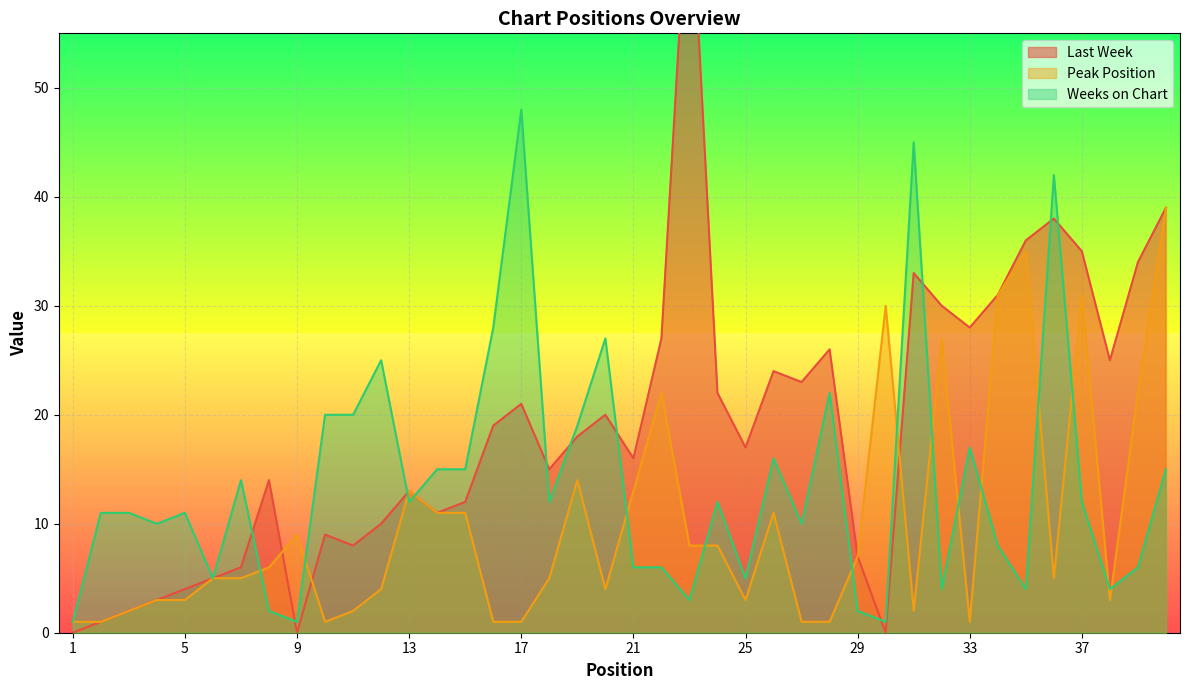

Rank the series by their maximum value, from lowest to highest.

Peak Position, Weeks on Chart, Last Week